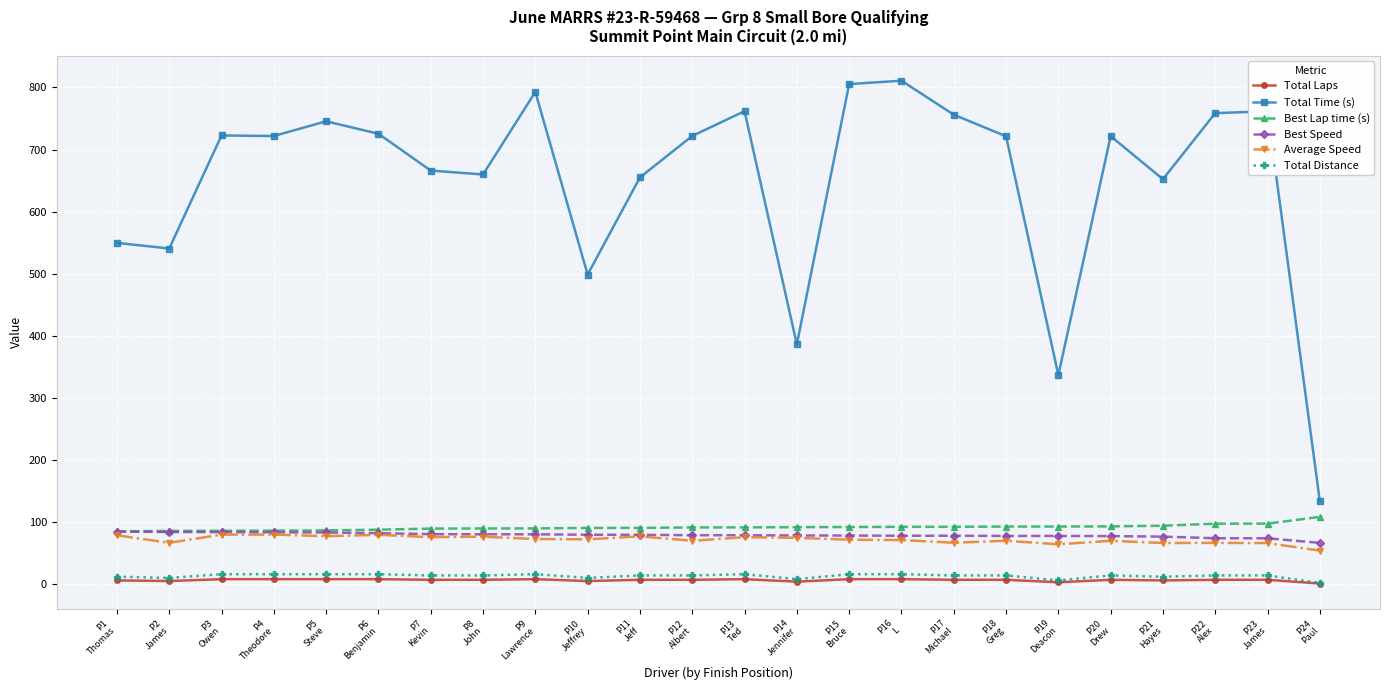

What is the value of the Best Speed point at the 22nd from the left?

73.9